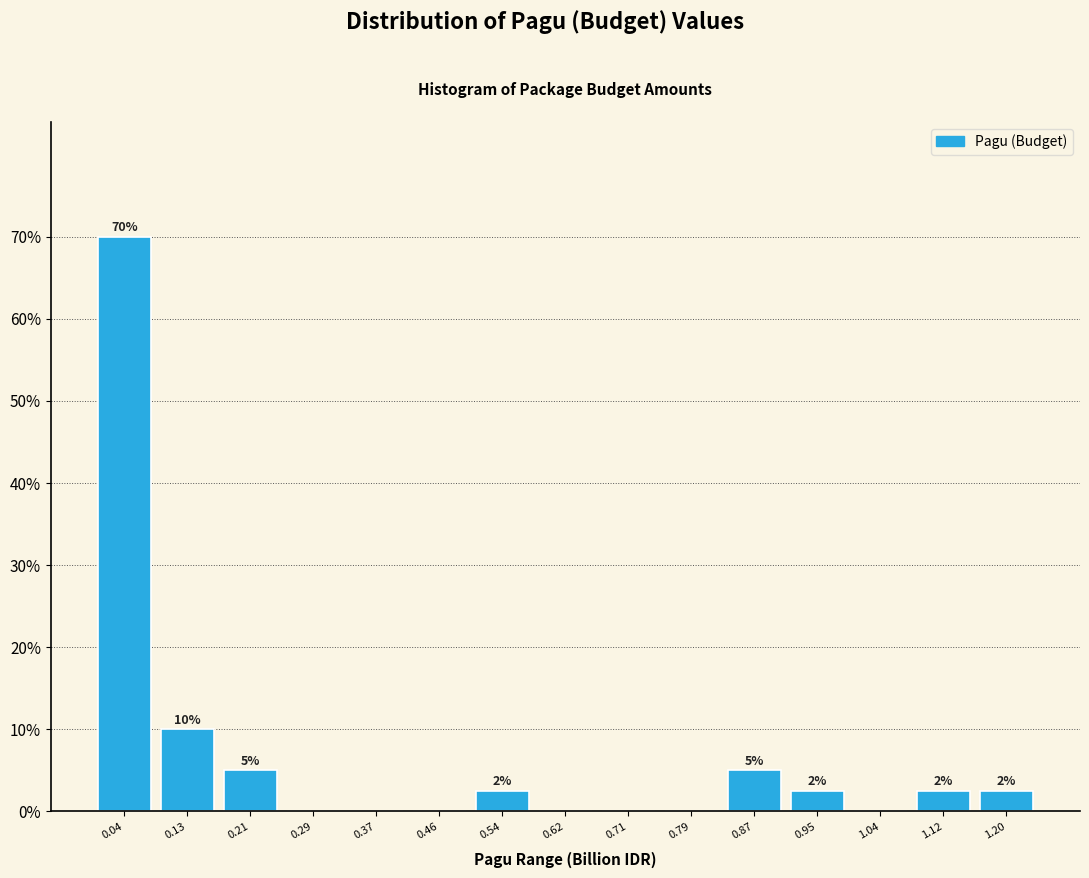

Over which range of the x-axis is the bar tallest?

0.00 to 0.08